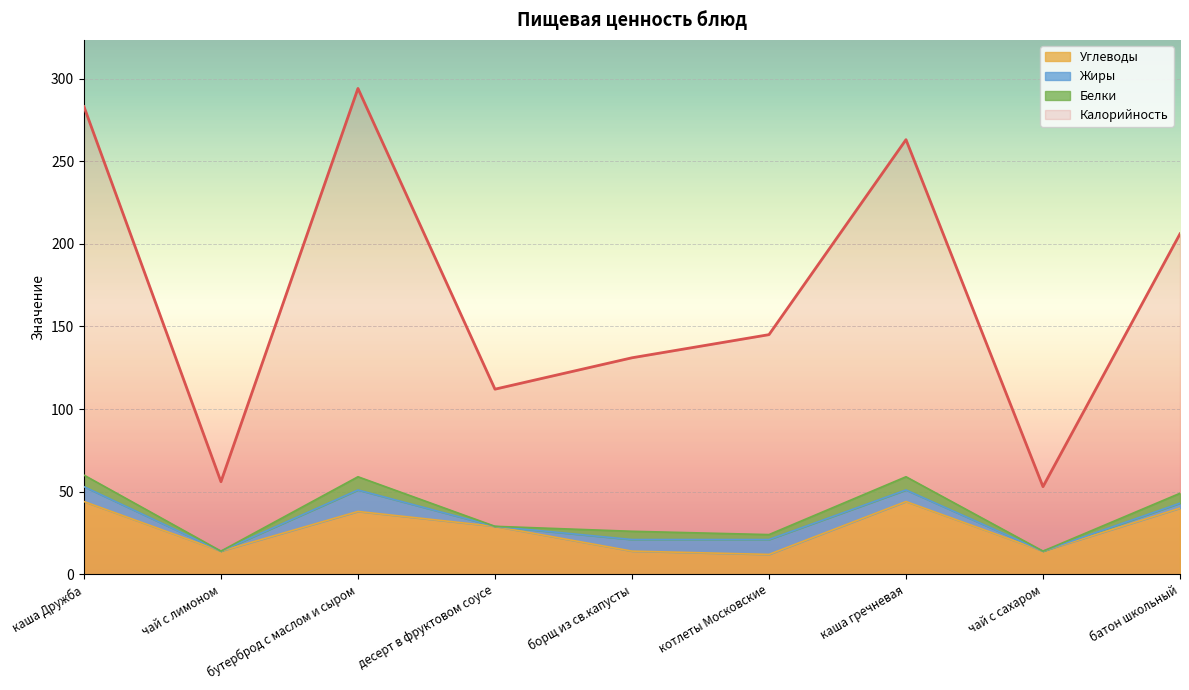

True or false: Калорийность and Углеводы cross at least once.

False